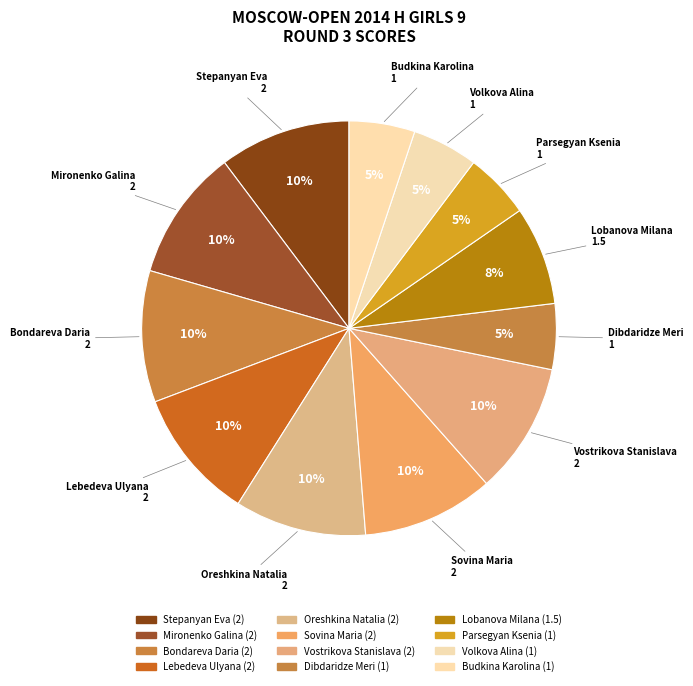

How many segments does this pie chart have?

12